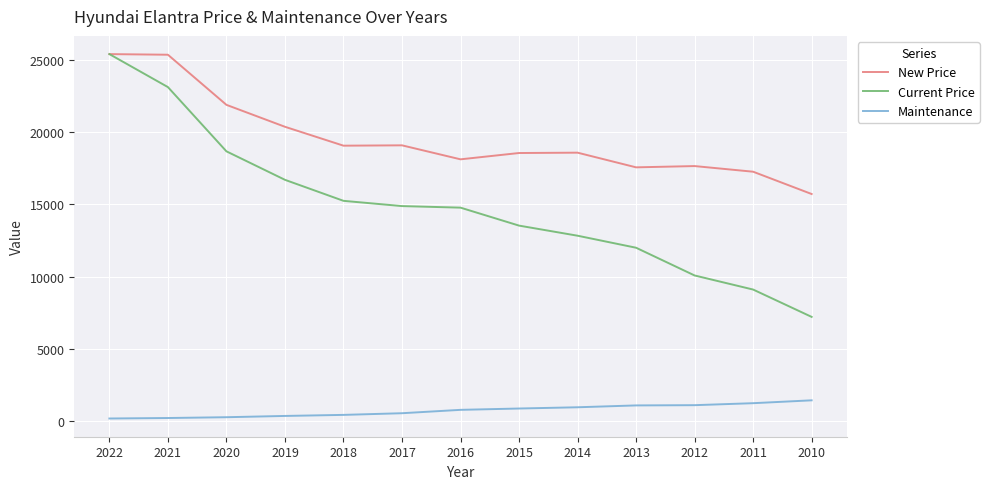

What is the spread (max minus min) of values at 2017?

18510